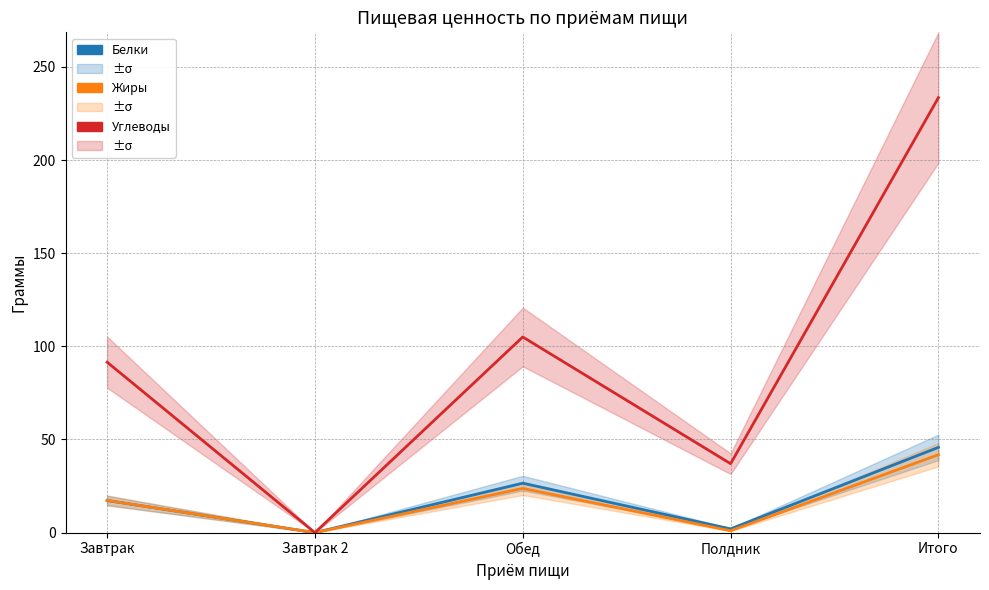

Does the chart display data point markers on the line(s)?

No